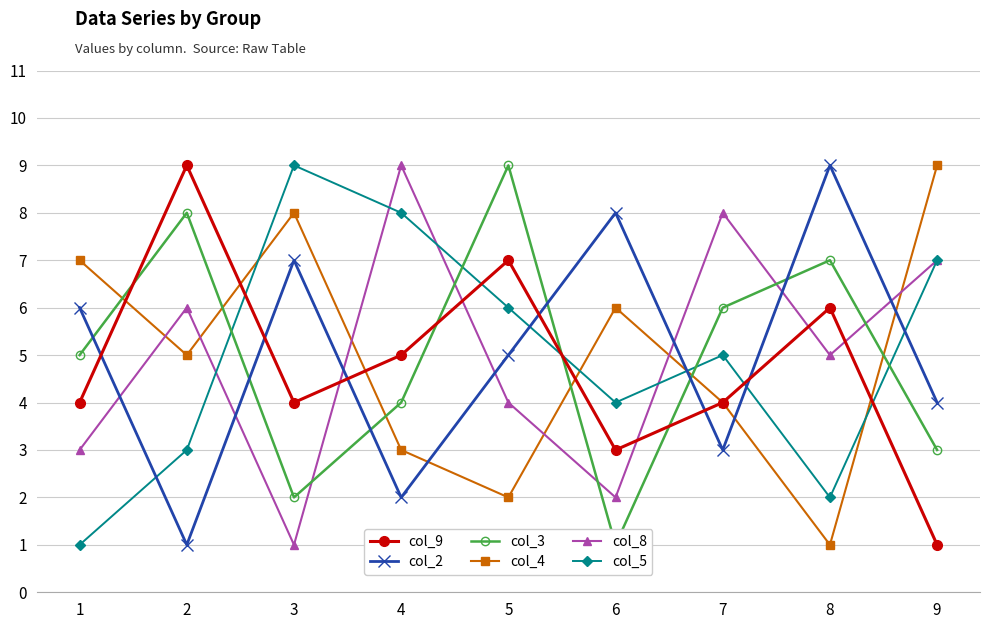

Which series has the largest total across all categories?

col_2